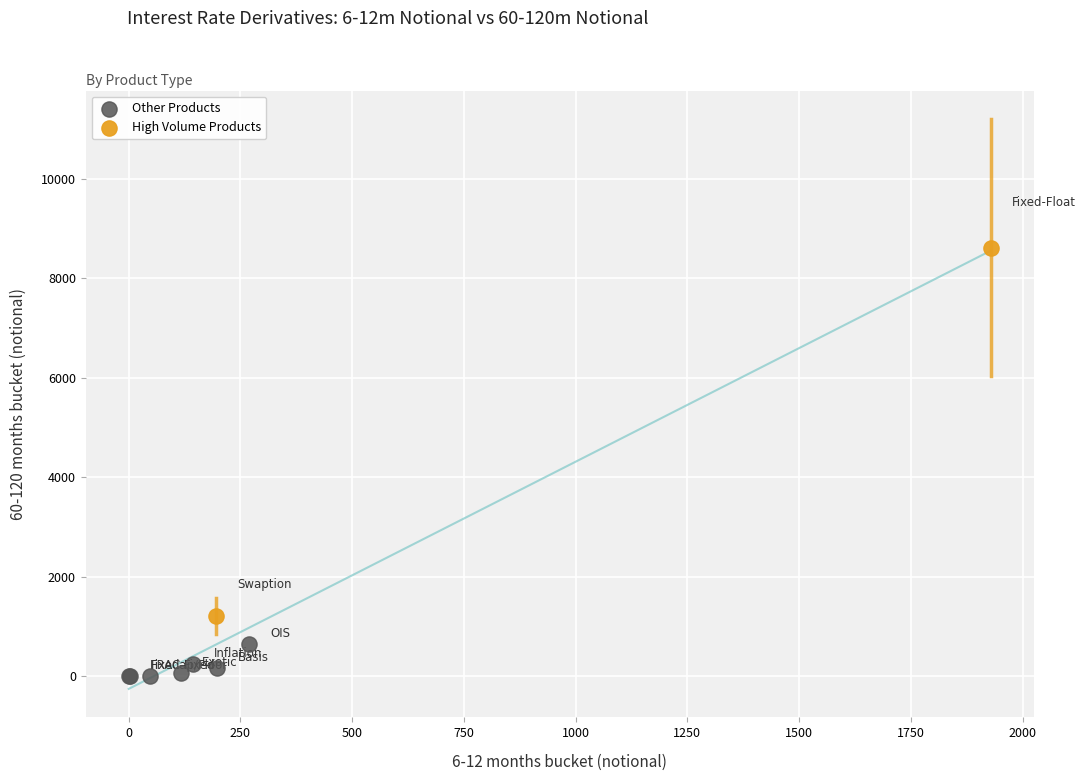

Which series has the largest Y range (max minus min)?

High Volume Products